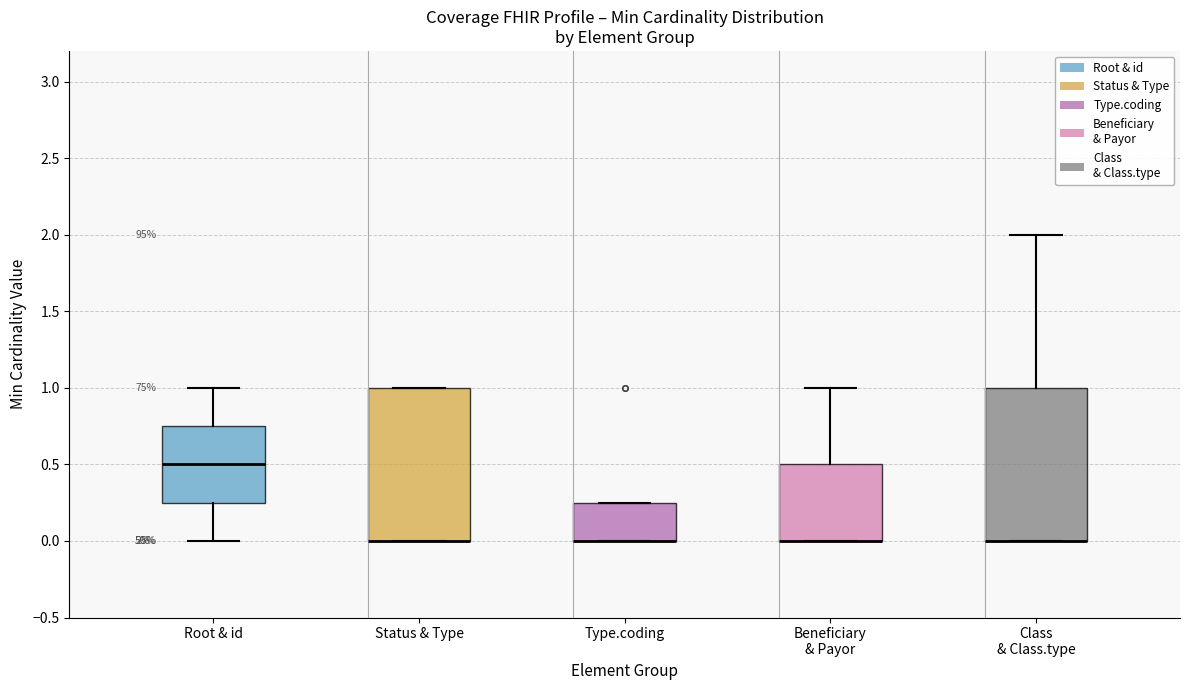

Where is the lower edge of the box for Status & Type on the y-axis? The values are not printed on the chart, so give them approximately, as read against the axis.

0.00